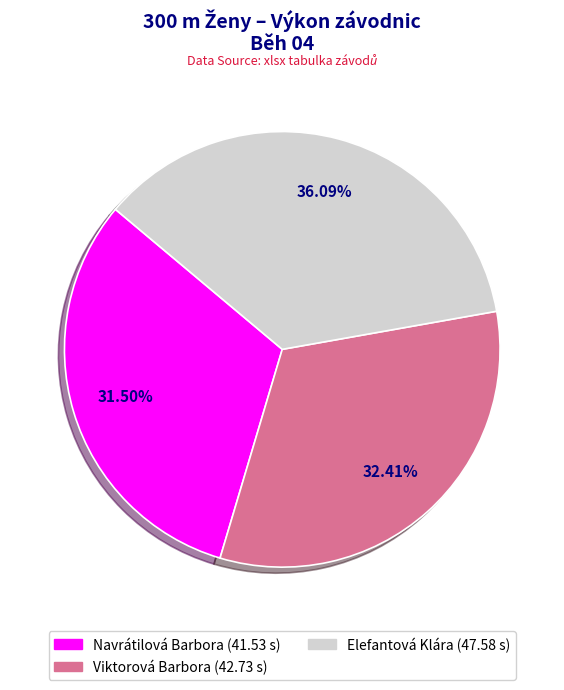

Between Elefantová Klára and Viktorová Barbora, which is larger?

Elefantová Klára